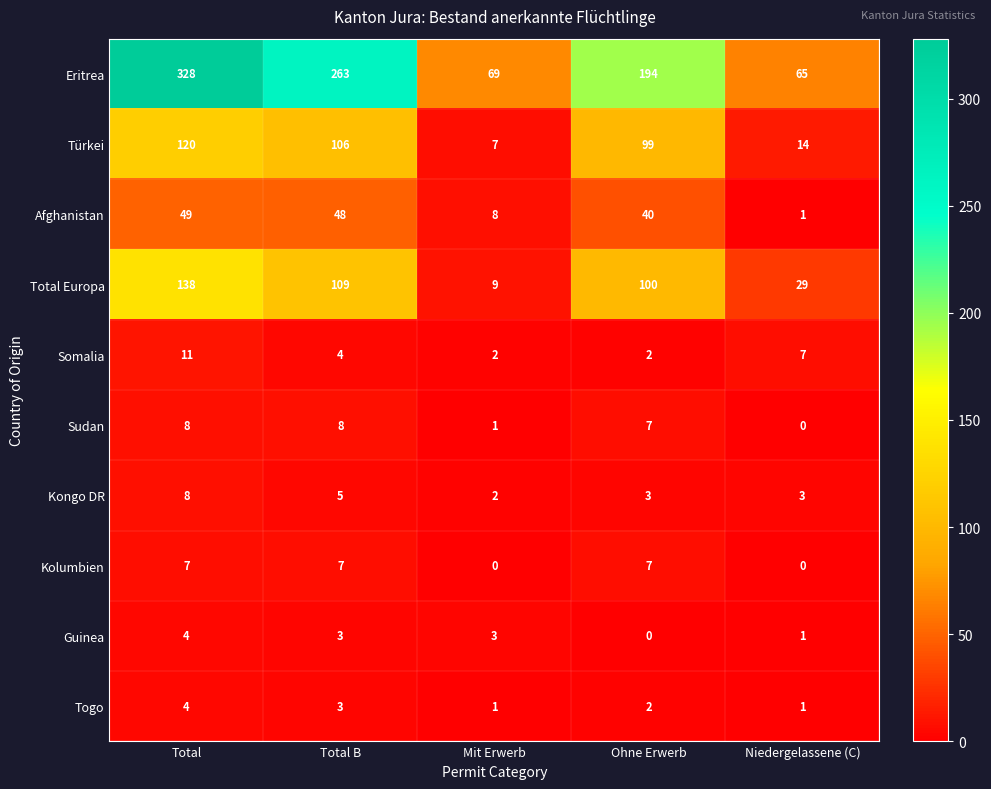

At which label does Eritrea reach its peak?

Total